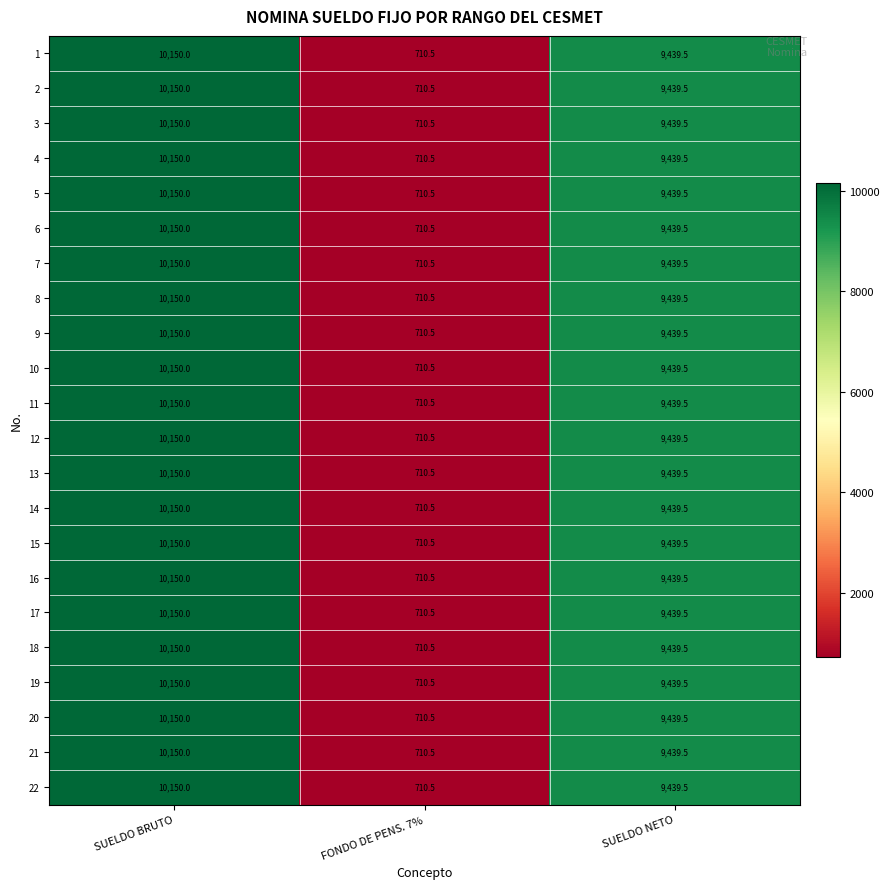

What is the difference between the 1 values at SUELDO NETO and SUELDO BRUTO?

710.5